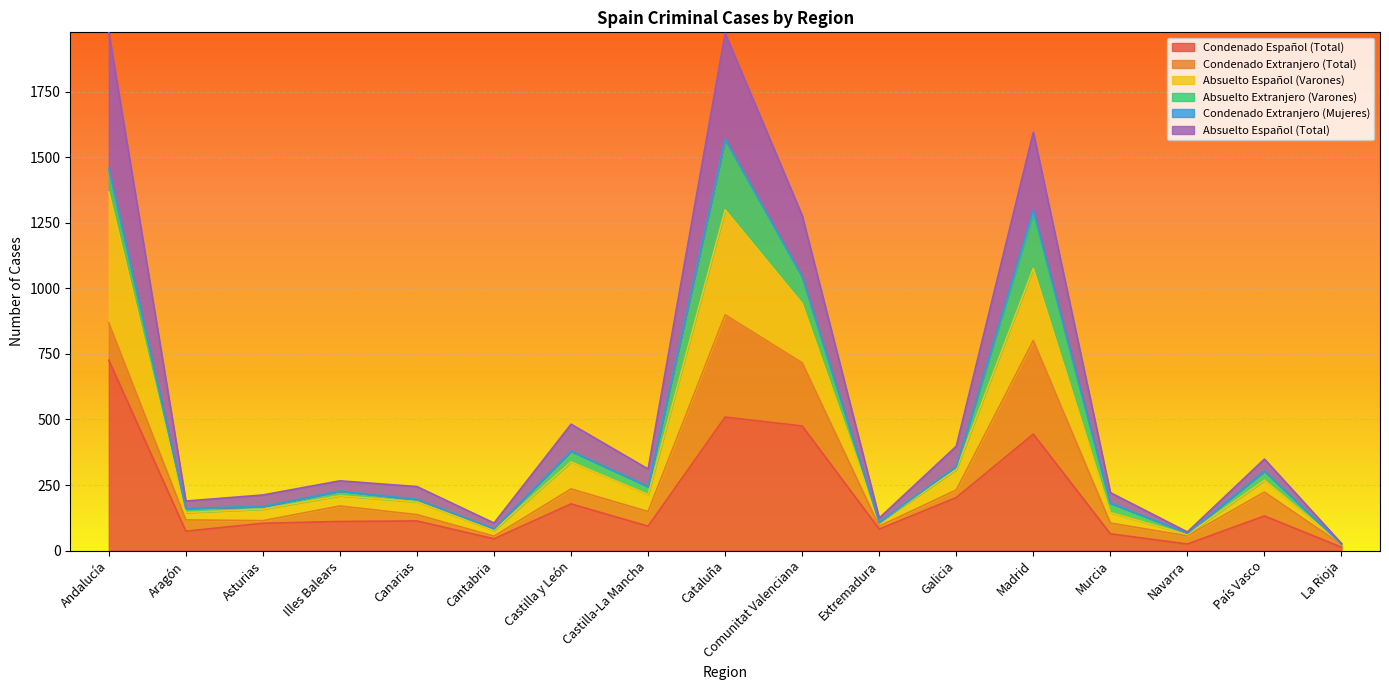

True or false: Condenado Español (Total) and Absuelto Español (Total) cross at least once.

False